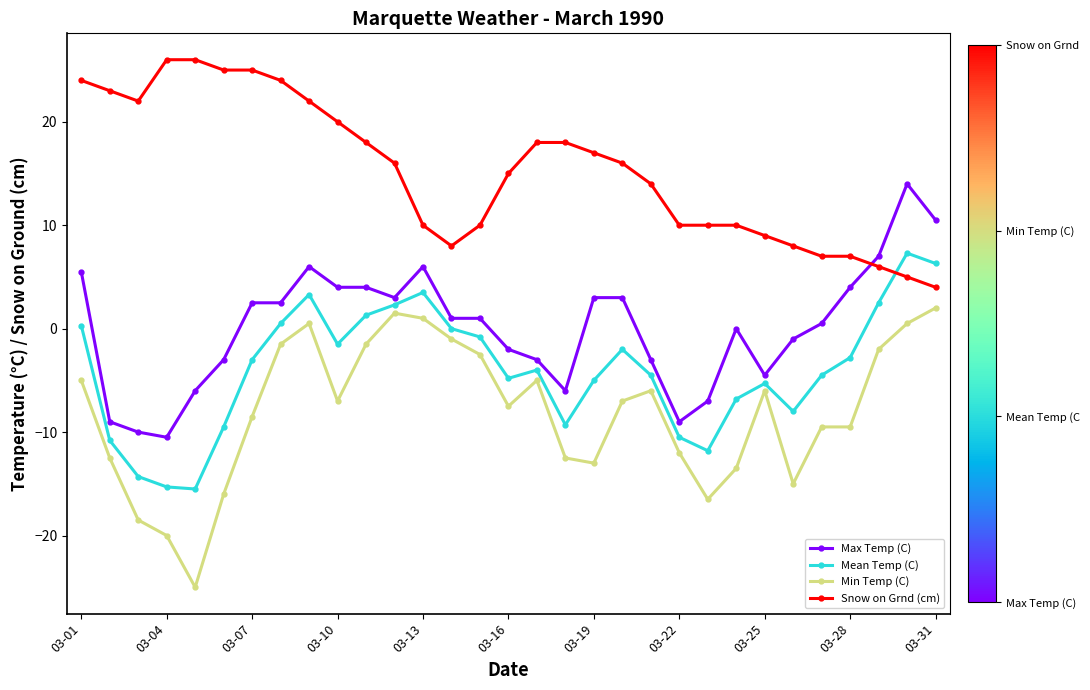

How many intersections are there between Snow on Grnd (cm) and Mean Temp (C)?

1